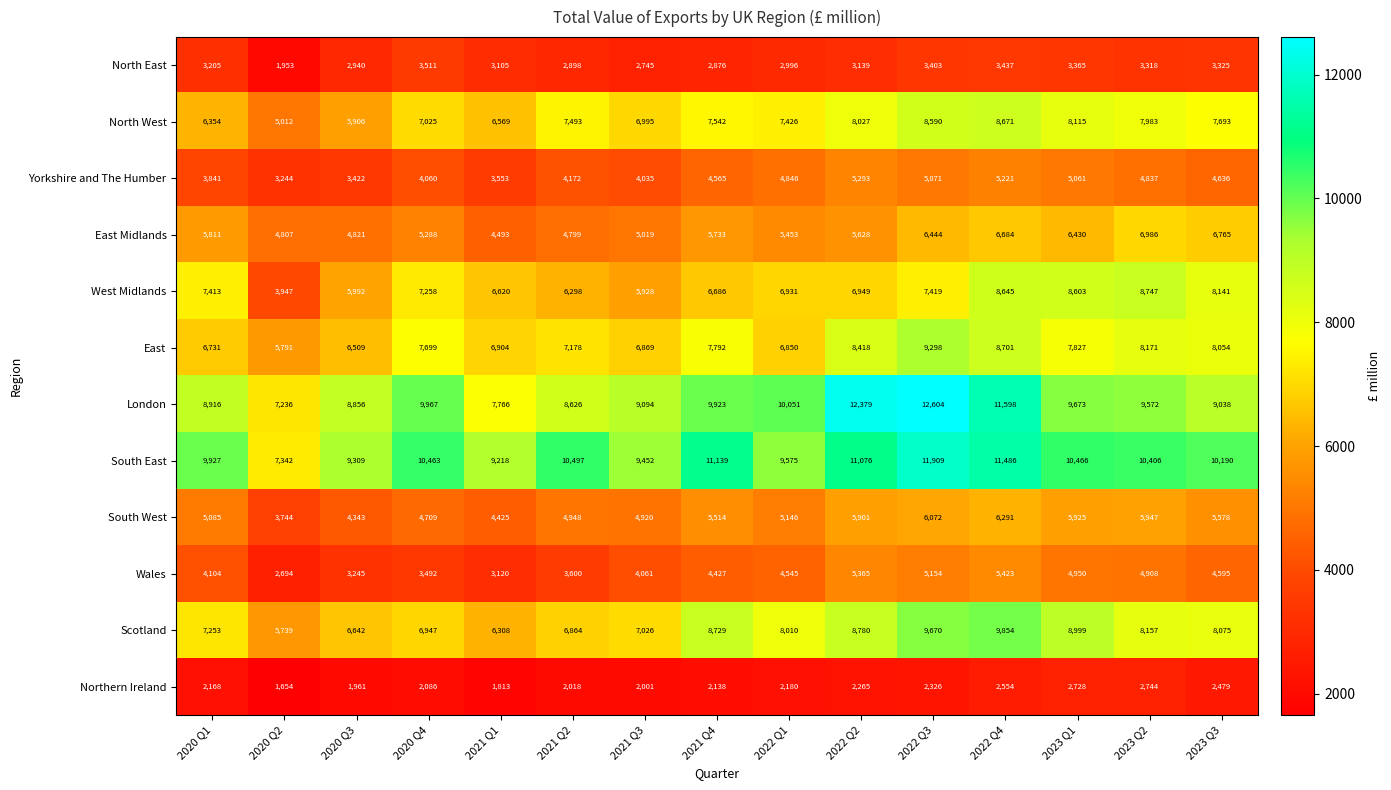

What is the sum of all North East values?

46216